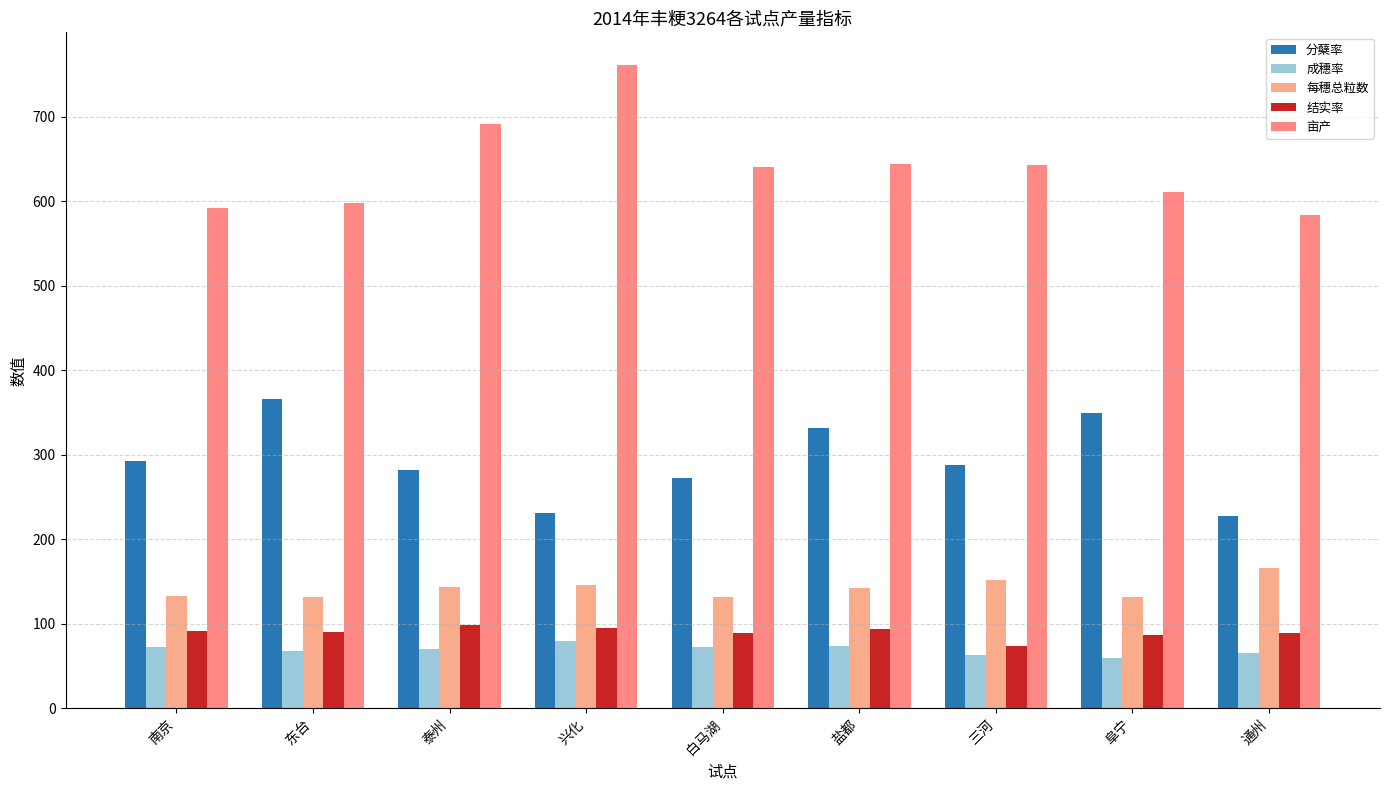

What is the spread (max minus min) of values at 泰州?

621.6